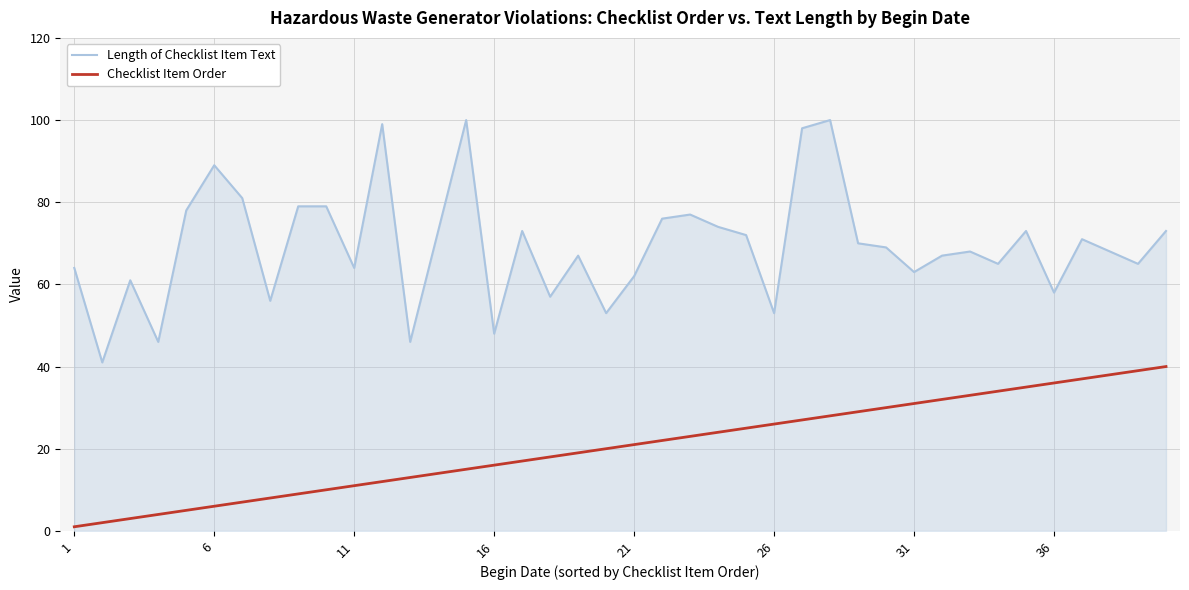

Which series has the widest spread of values?

Length of Checklist Item Text